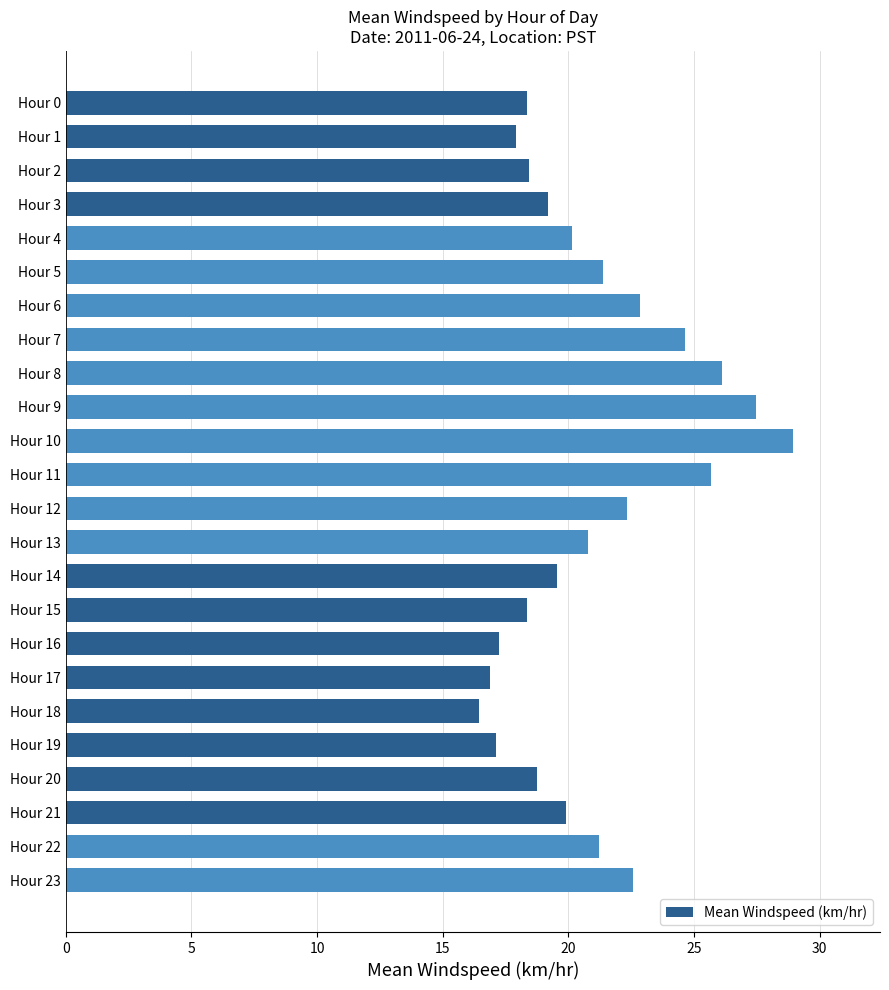

What is the value of the 17th bar from the top?

17.2